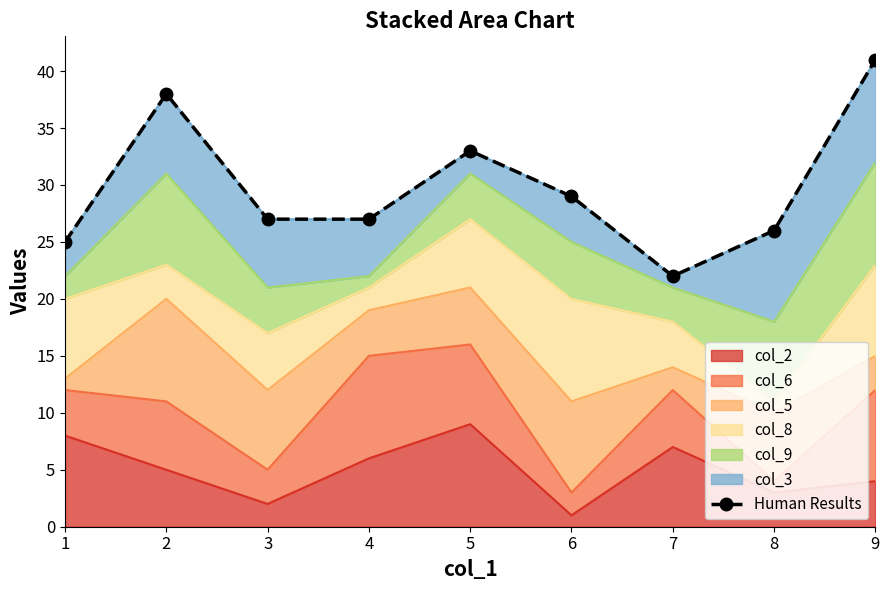

Between 9 and 2, which is larger?

9